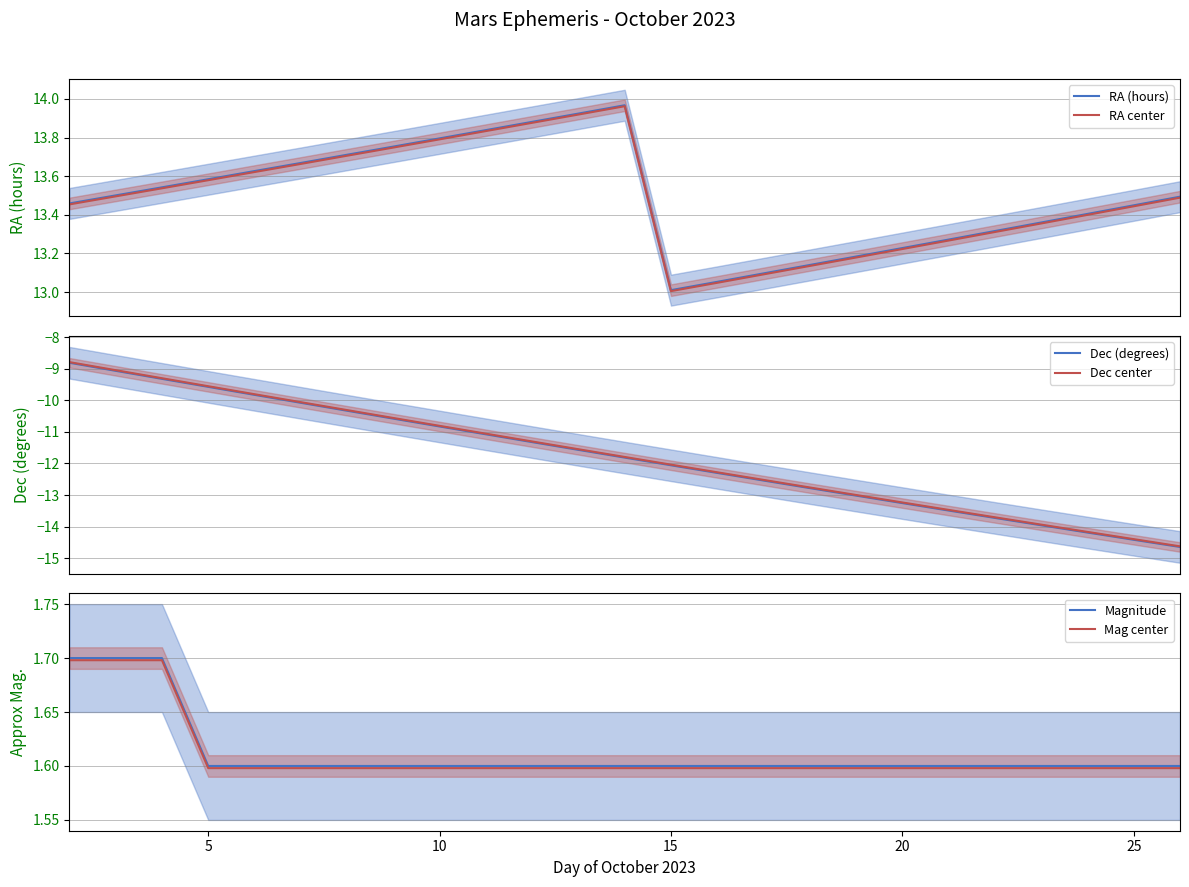

What is the highest value of the Dec center series?

-8.8